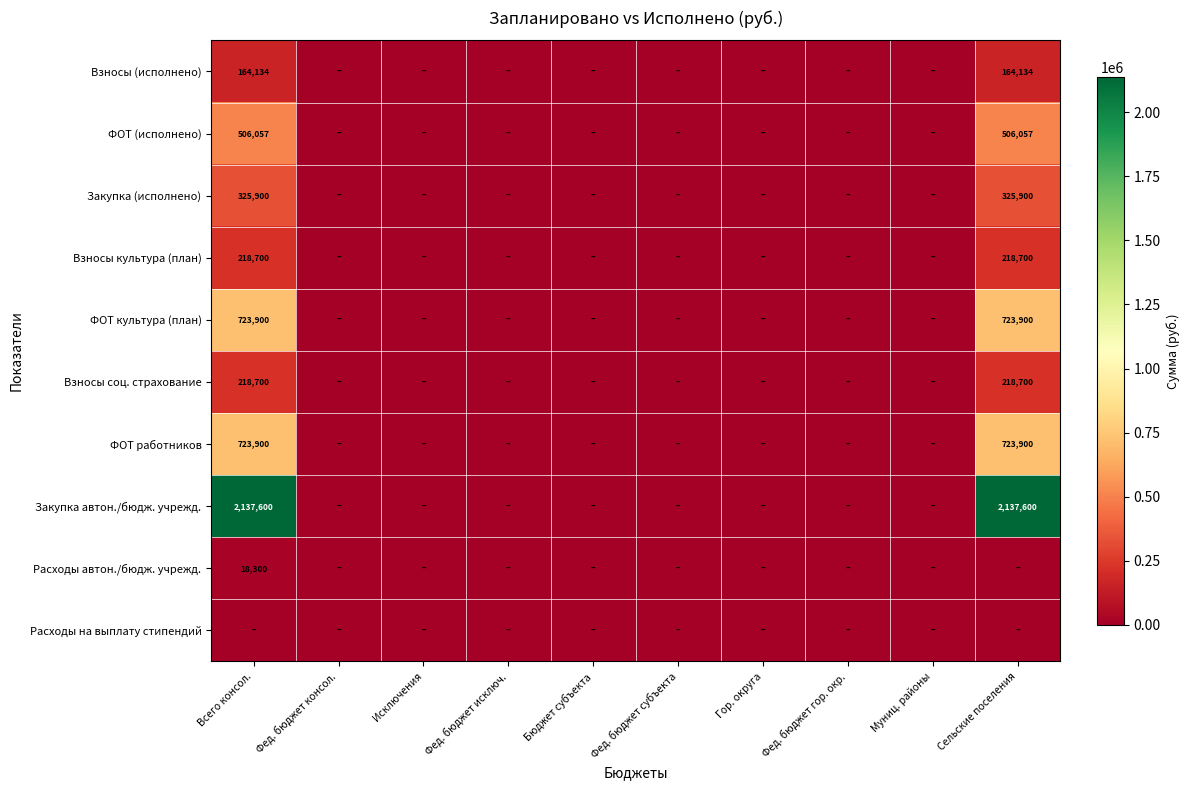

The Взносы культура (план) series shows 218700 at Всего консол.. True or false?

True